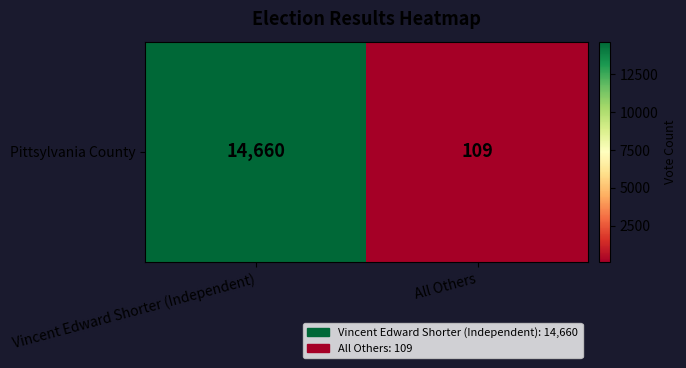

The chart shows a value of 46 at All Others. True or false?

False